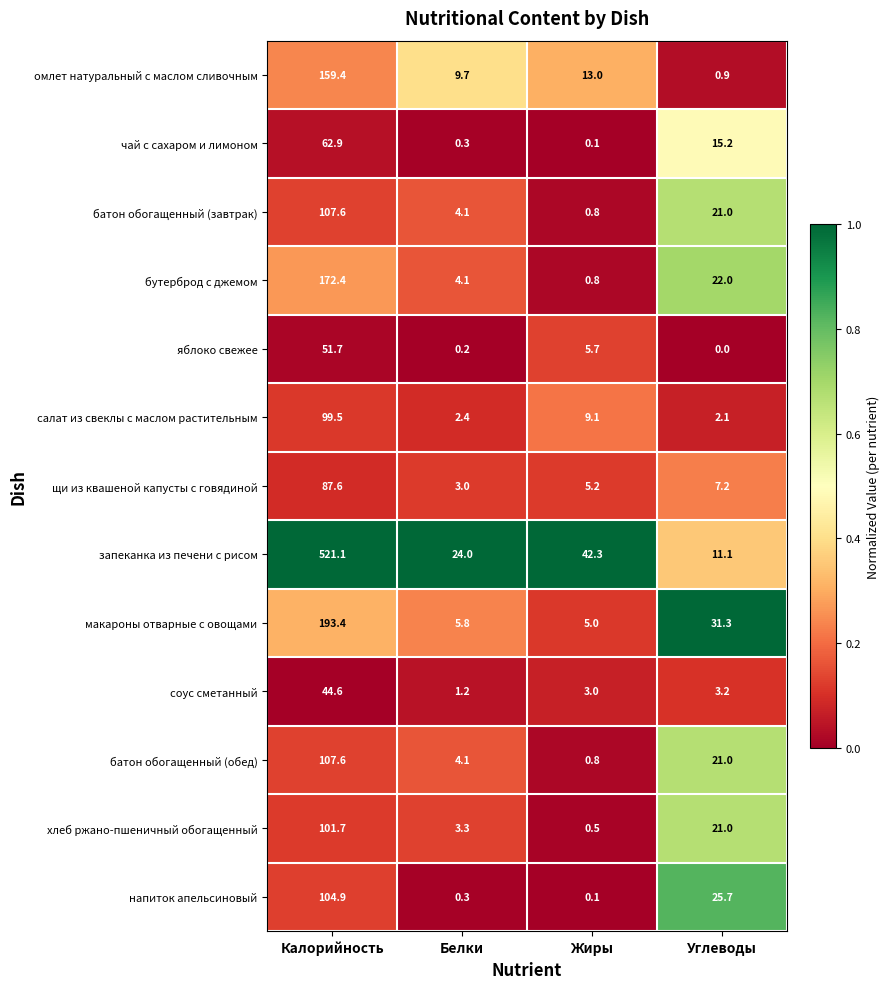

What is the maximum value for макароны отварные с овощами?

193.4